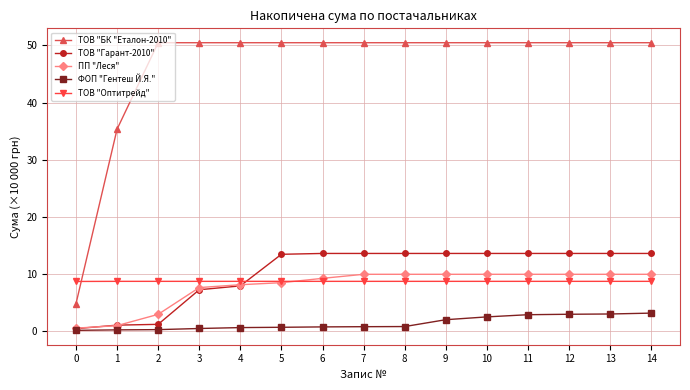

What is the maximum value shown in the chart?

50.5